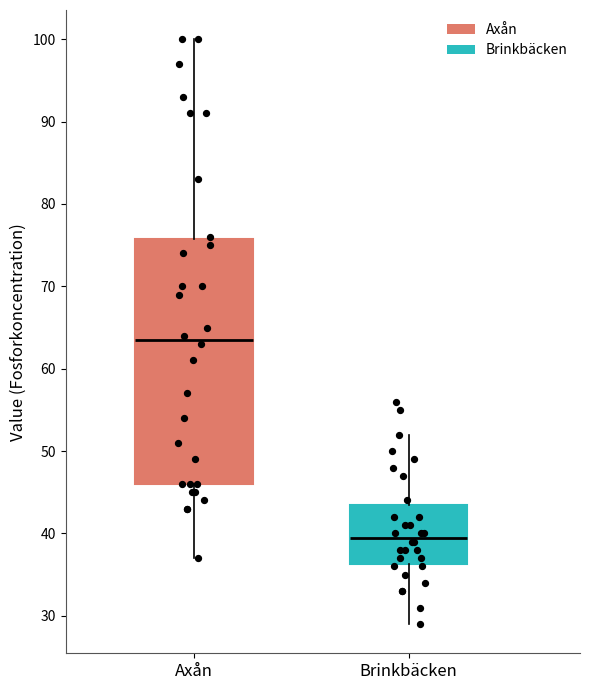

Which box has the highest median line?

Axån